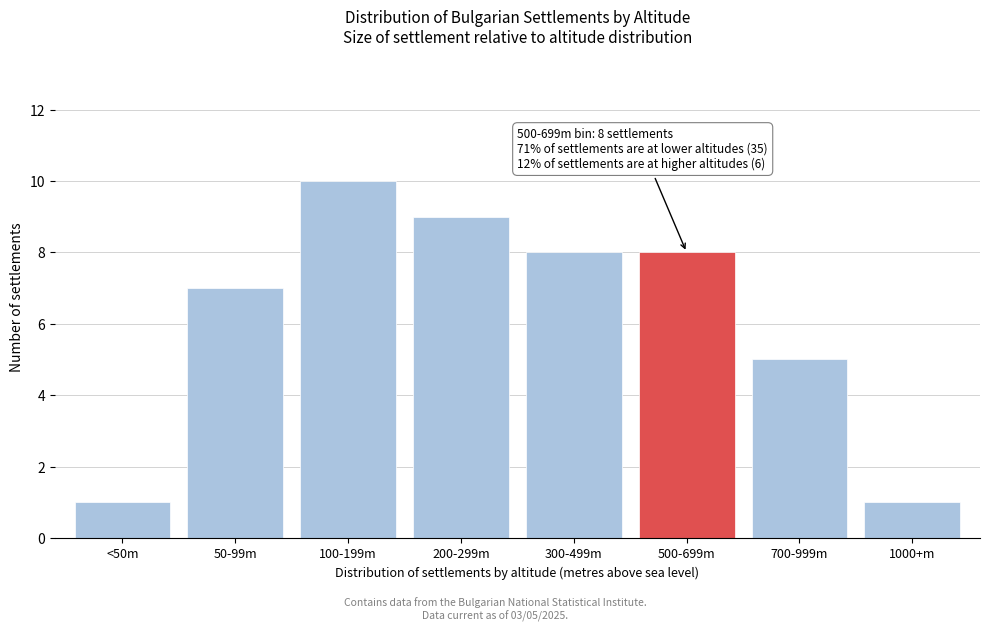

Reading right to left, extract all data points from this chart.

1000+m=1	700-999m=5	500-699m=8	300-499m=8	200-299m=9	100-199m=10	50-99m=7	<50m=1